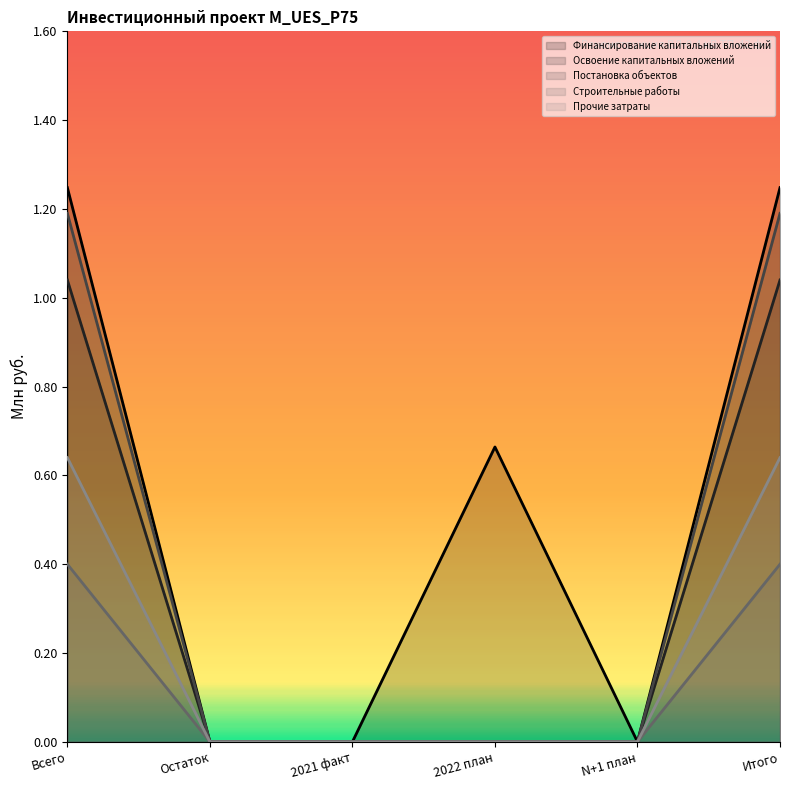

The Постановка объектов series shows 0.0 at N+1 план. True or false?

True